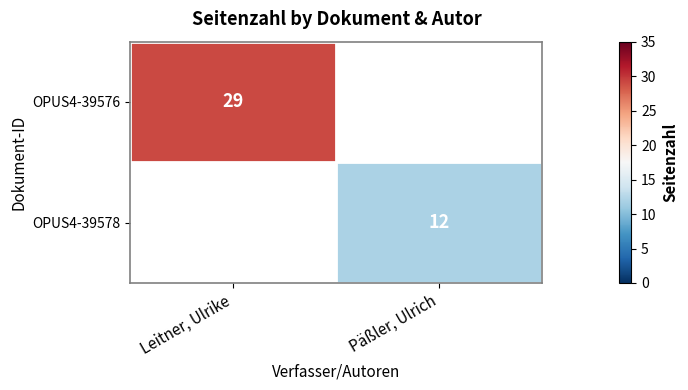

The OPUS4-39578 series shows 20 at Päßler, Ulrich. True or false?

False